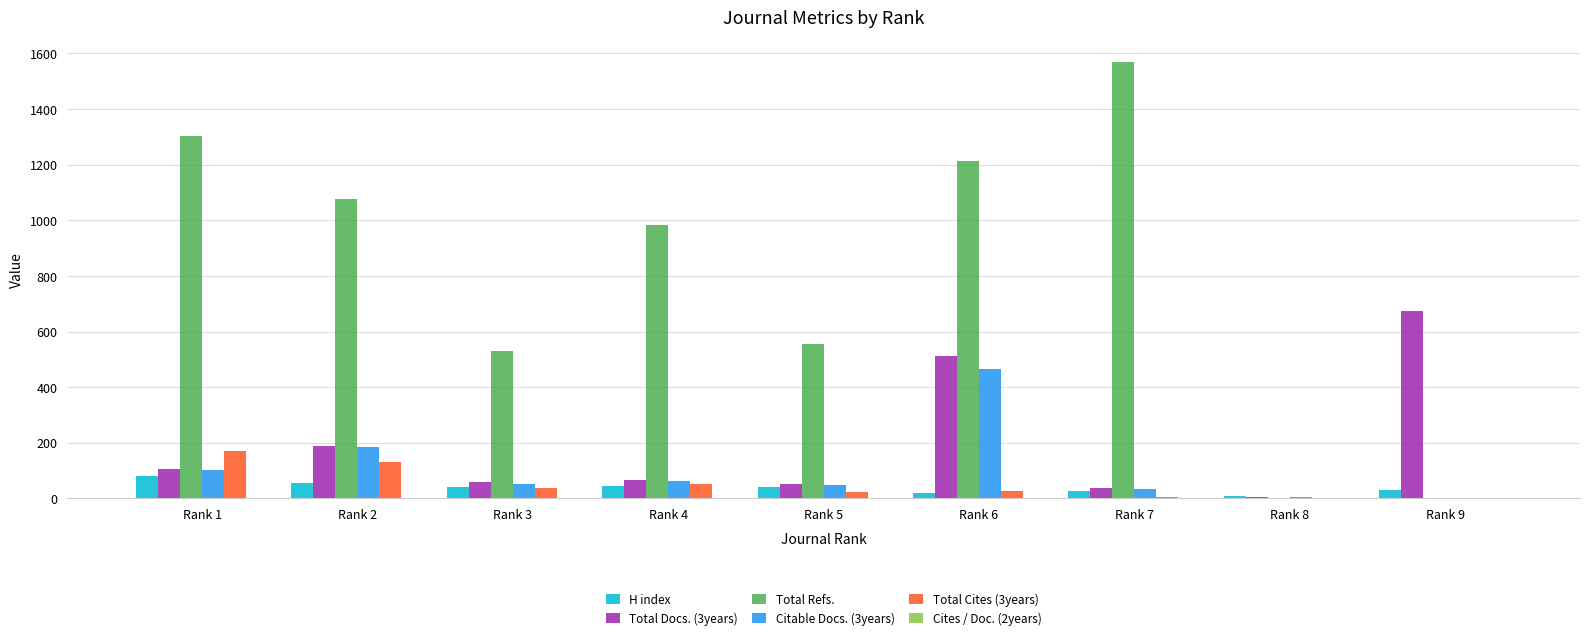

Between Rank 1 and Rank 8, which series saw the biggest shift?

Total Refs.